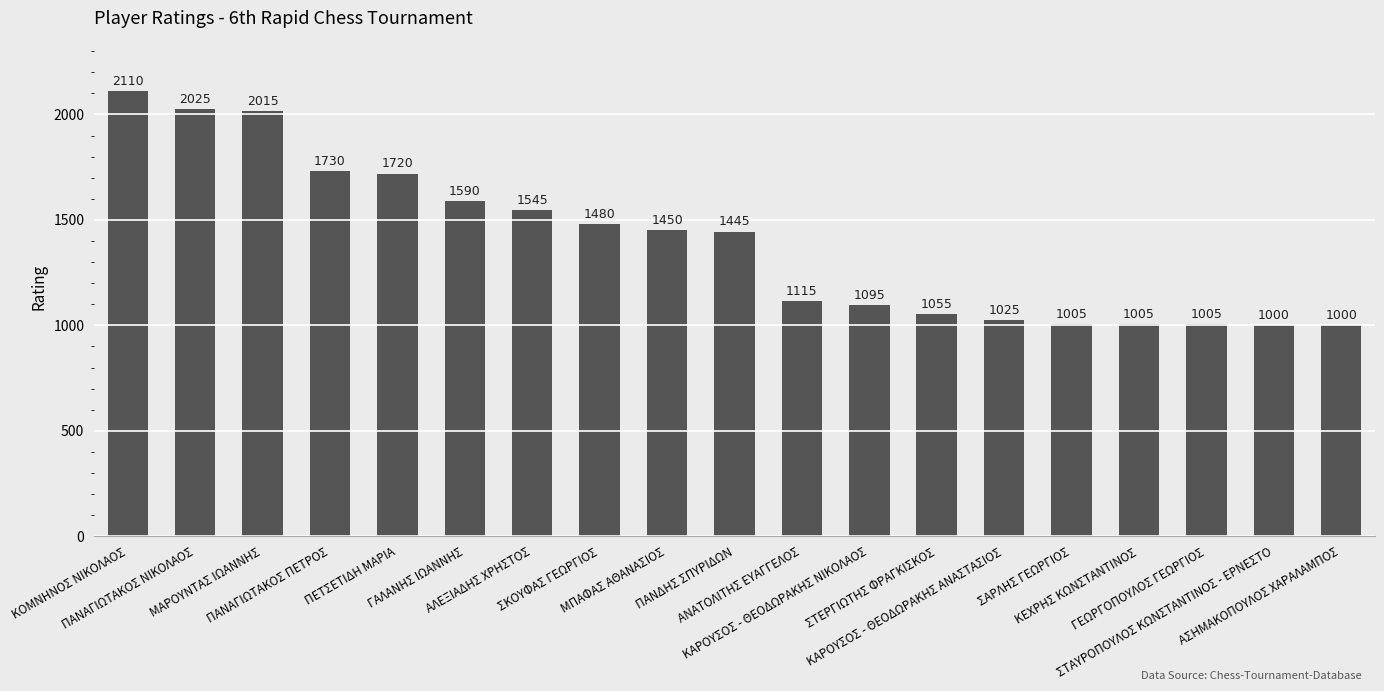

How many data points are less than 1445?

9